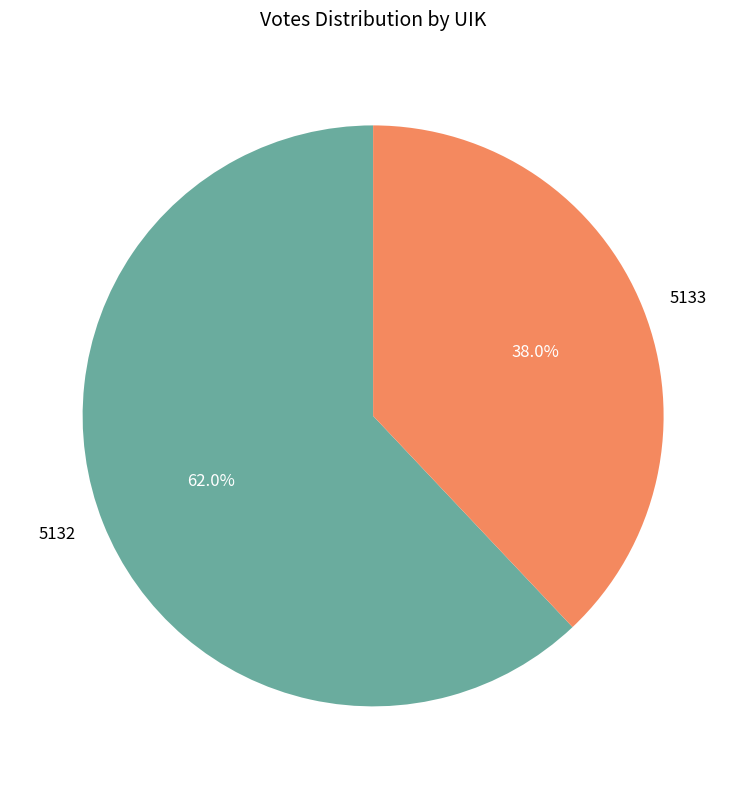

To the nearest percent, what portion does 5132 represent?

62%